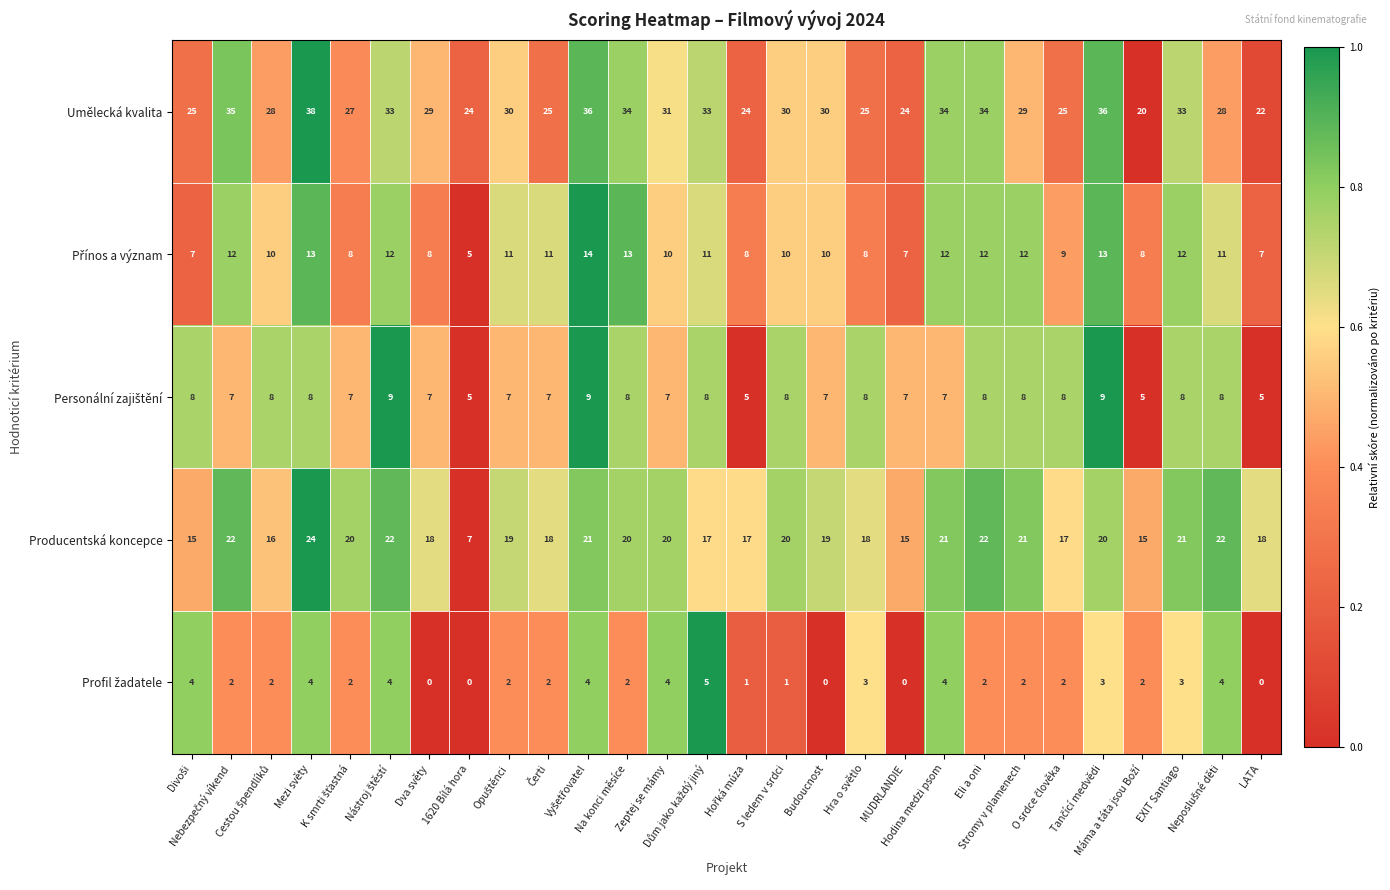

Which series has the largest range (max minus min)?

Umělecká kvalita